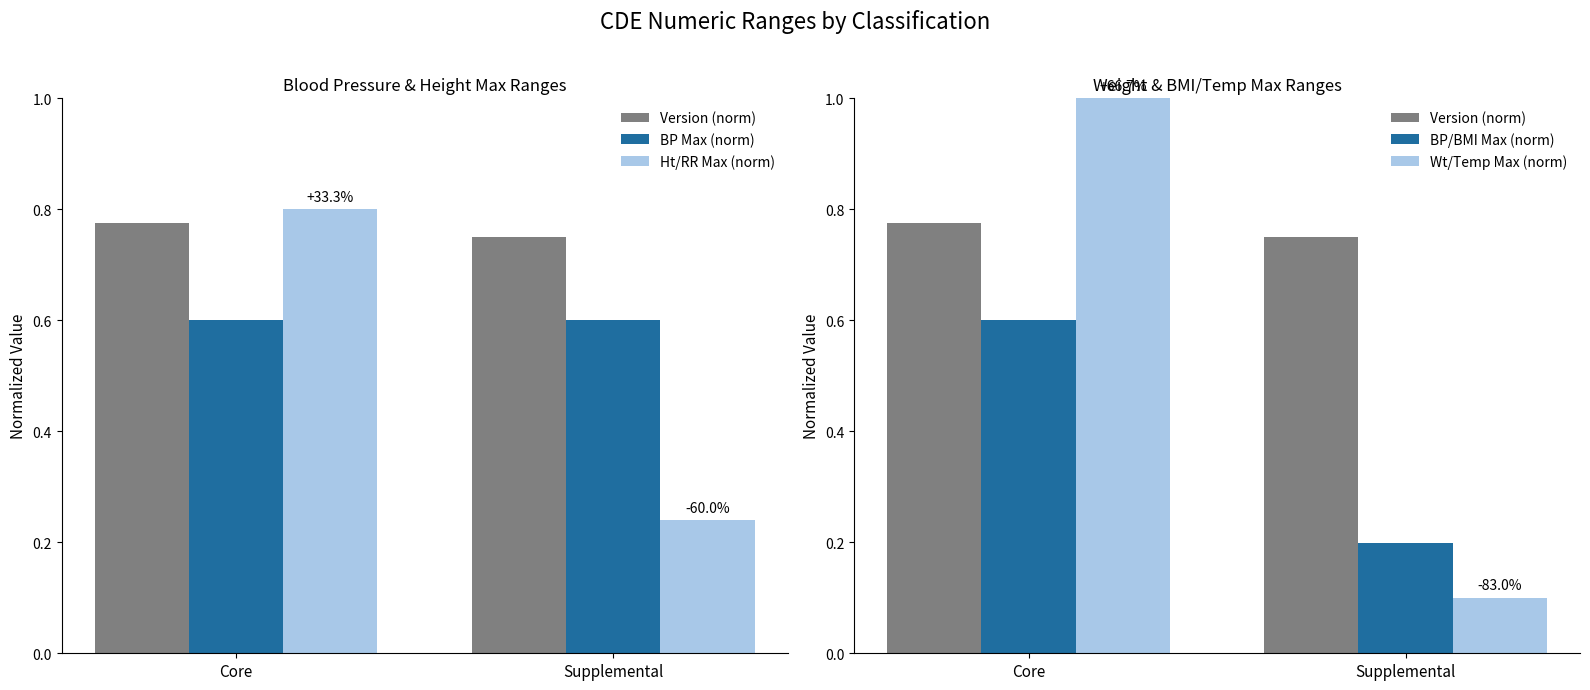

What is the label of the 2nd bar from the left?

Supplemental